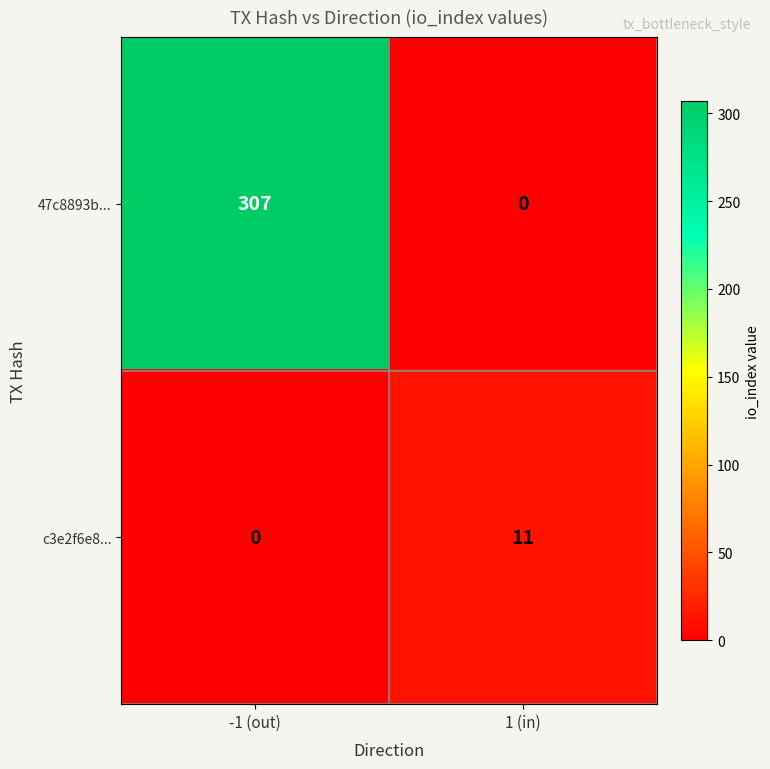

How many distinct data groups are displayed?

2